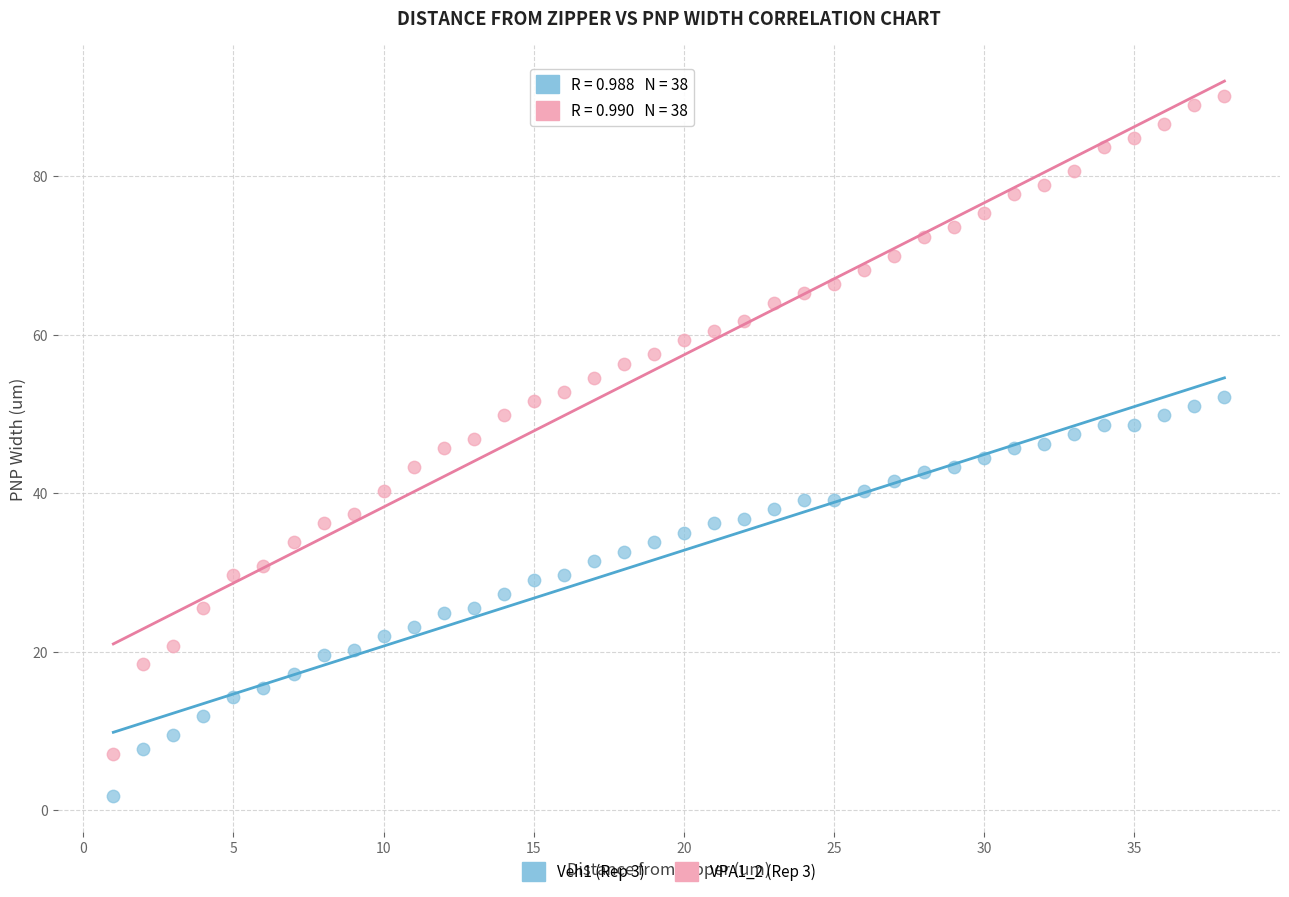

Across all data points, what is the range of Y values (max minus min)?

88.4